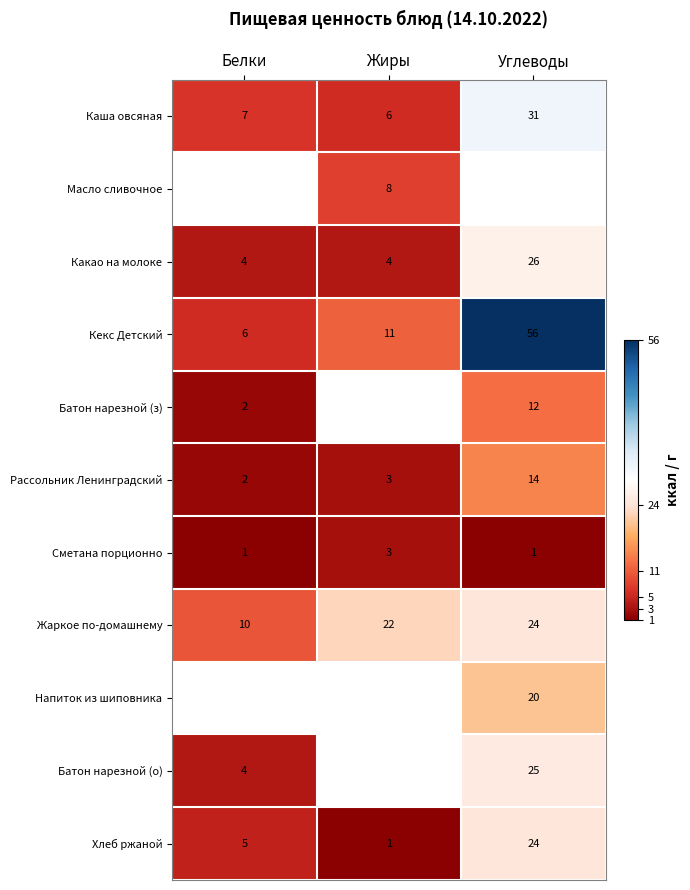

What is the sum of all Хлеб ржаной values?

30